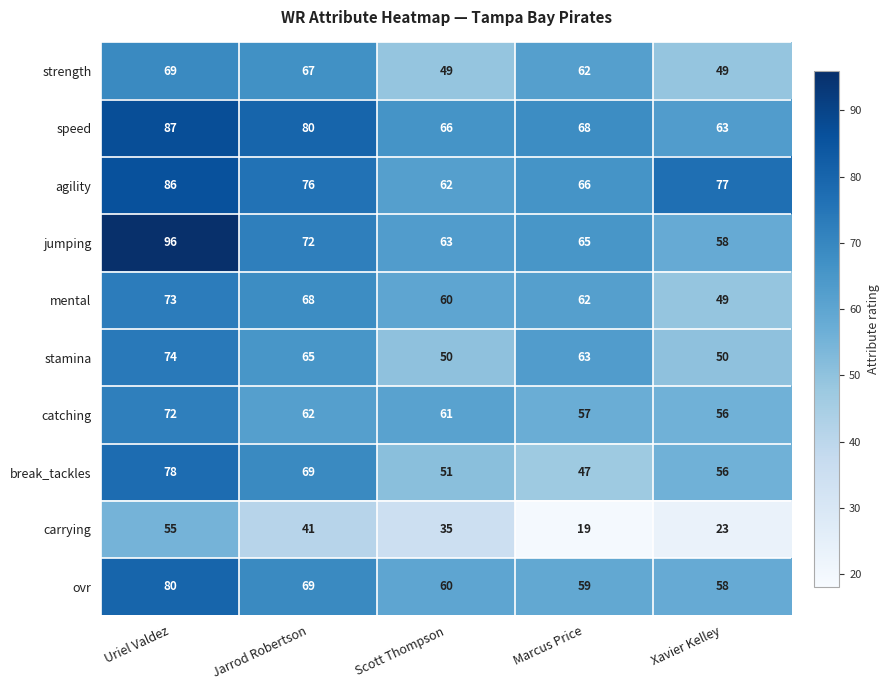

What is the total value across all series at Xavier Kelley?

539